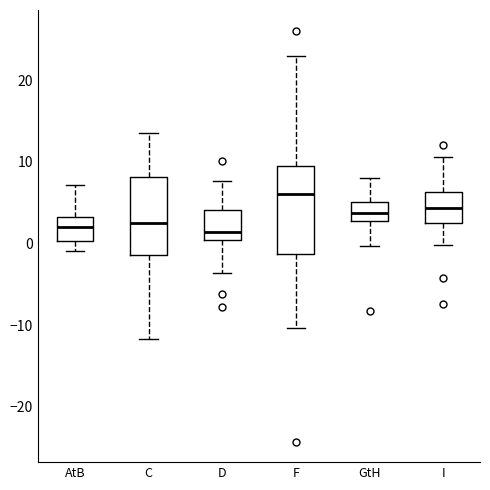

Which box is the tallest, from its lower edge to its upper edge?

F